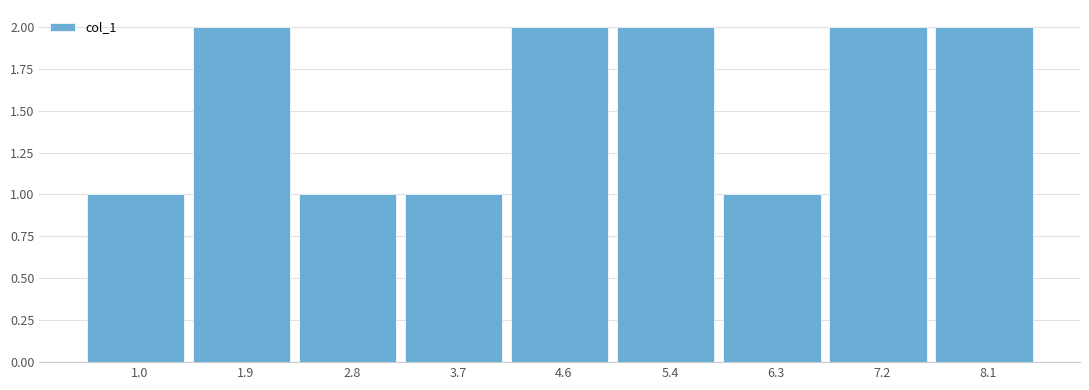

Reading right to left, what are all the values shown in this chart?

8.1=2	7.2=2	6.3=1	5.4=2	4.6=2	3.7=1	2.8=1	1.9=2	1.0=1